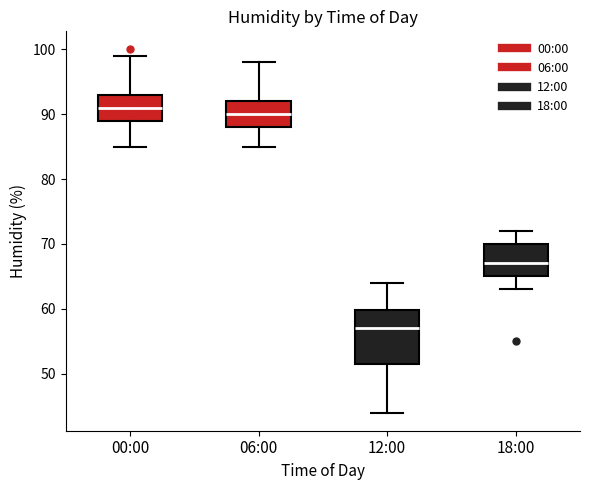

Comparing the boxes themselves (not the whiskers), which one is the tallest?

12:00